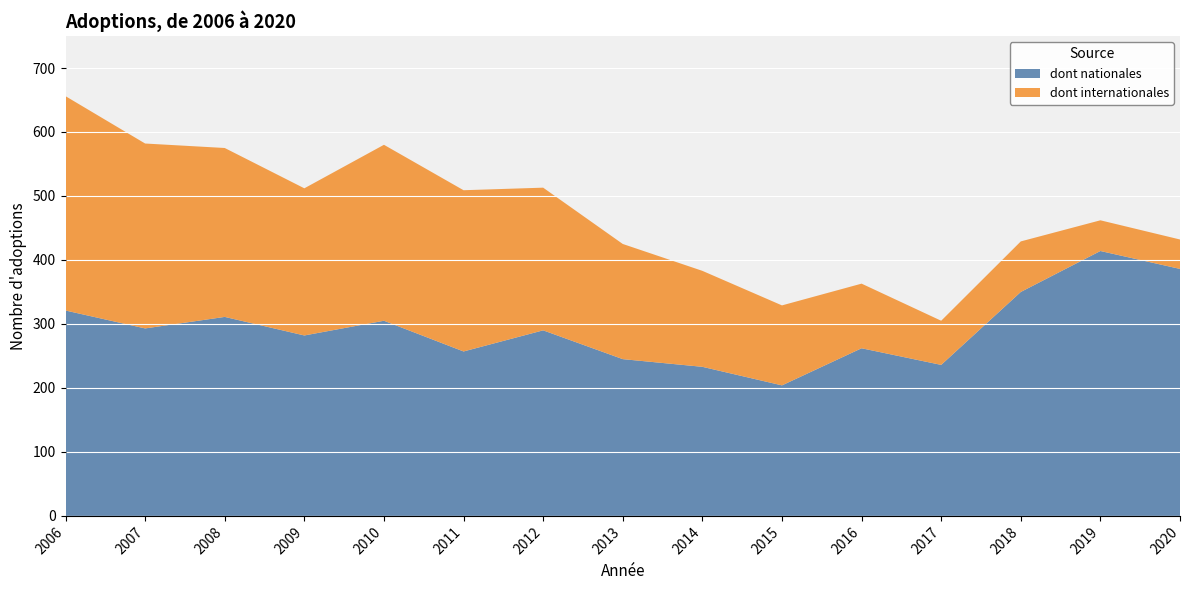

Reading left to right, transcribe all the data shown in this chart.

Total: 2006=656	2007=582	2008=575	2009=512	2010=580	2011=509	2012=513	2013=425	2014=383	2015=329	2016=363	2017=305	2018=429	2019=462	2020=432
dont internationales: 2006=335	2007=289	2008=264	2009=230	2010=275	2011=252	2012=223	2013=180	2014=150	2015=125	2016=101	2017=69	2018=79	2019=48	2020=46